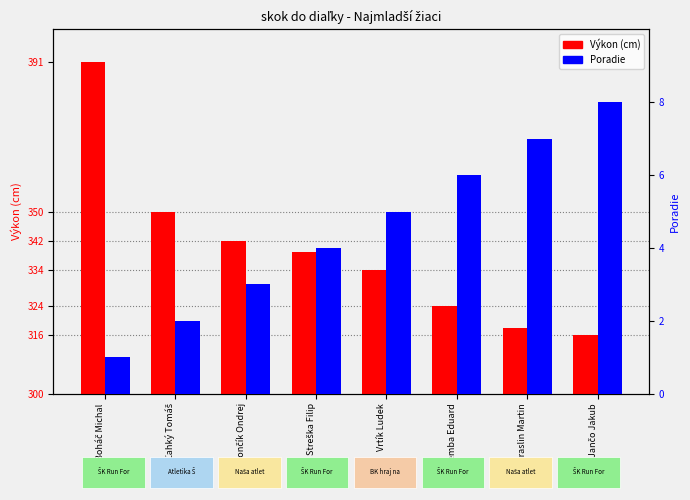

Rank the series by their maximum value, from highest to lowest.

Výkon (cm), Poradie